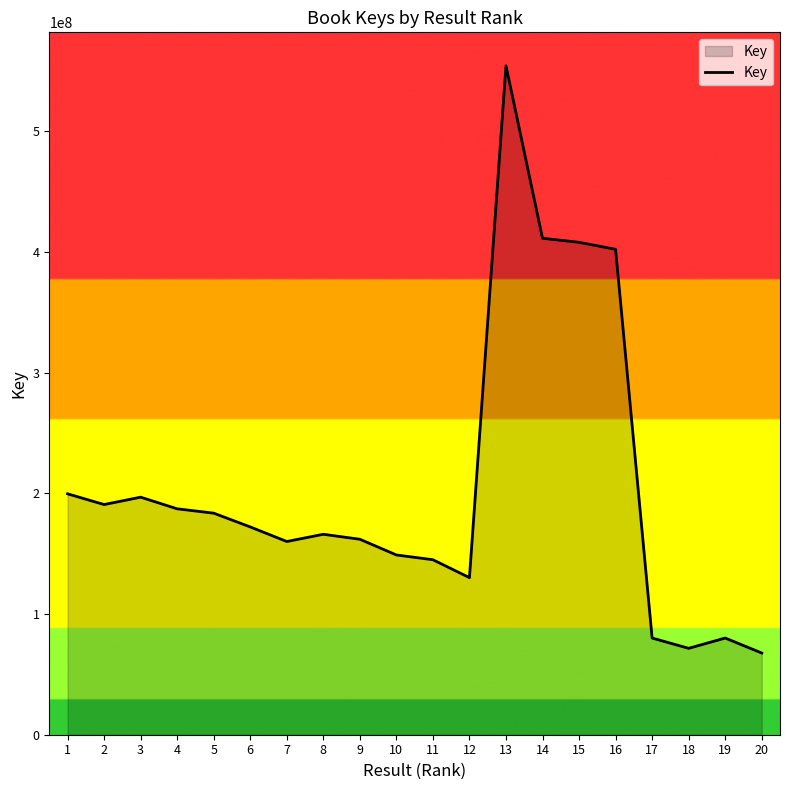

True or false: the data has more than 2 interior local peaks.

True